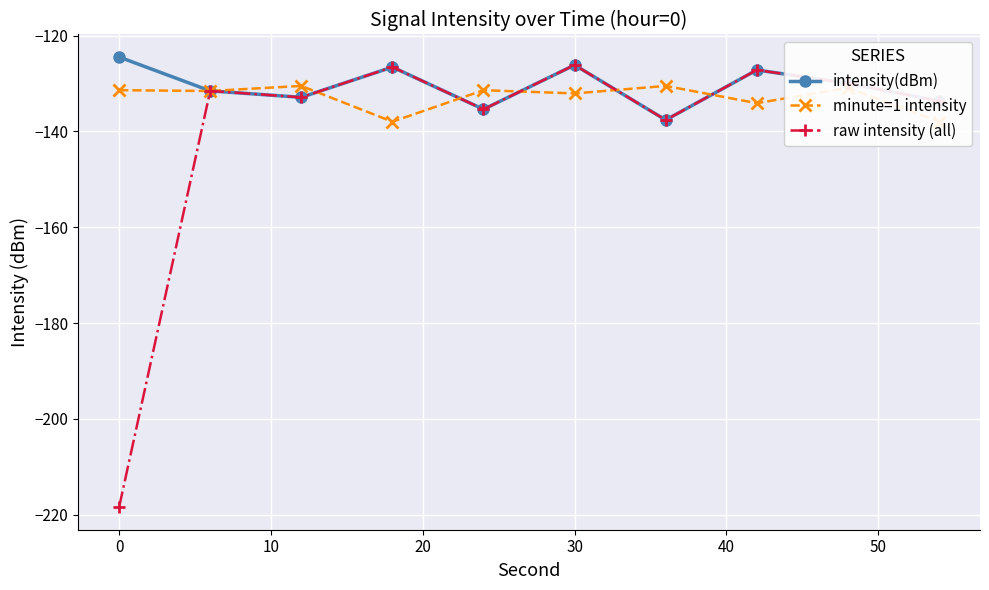

True or false: raw intensity (all) has more than 1 interior local peaks.

True